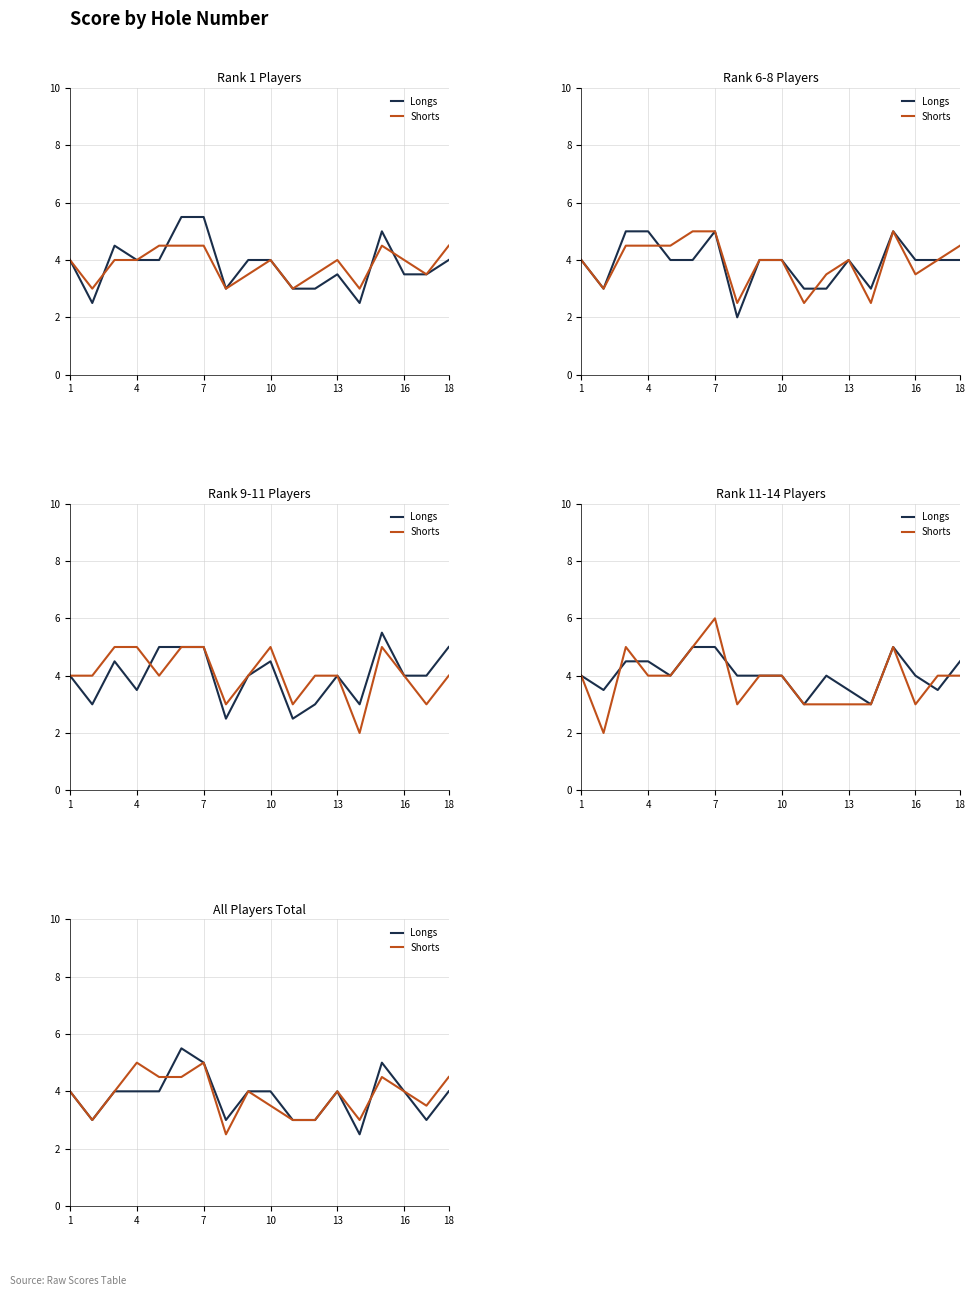

At which category does Shorts reach its first local peak?

4